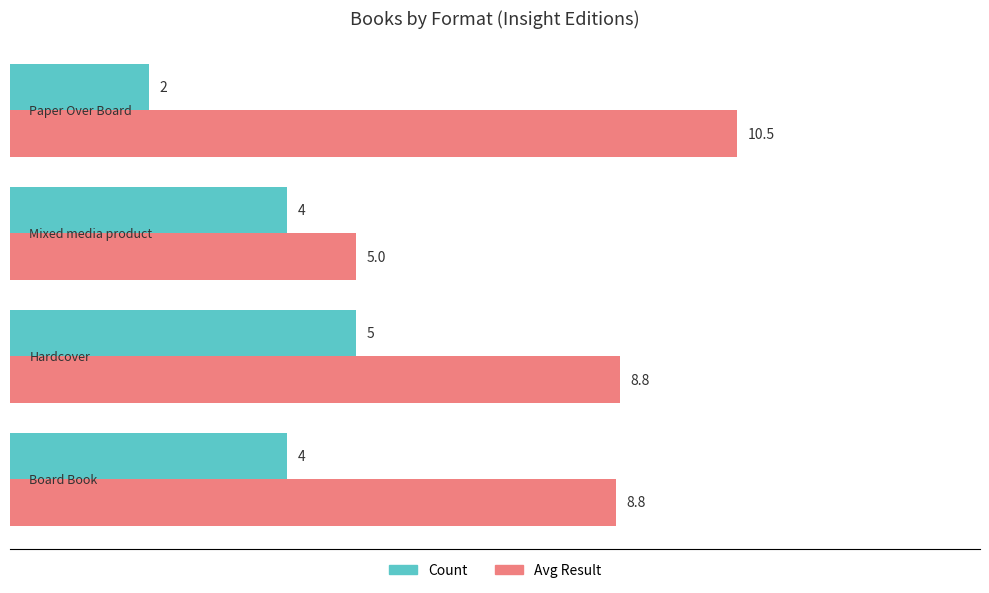

What is the difference between the maximum and minimum values in the Count series?

3.0